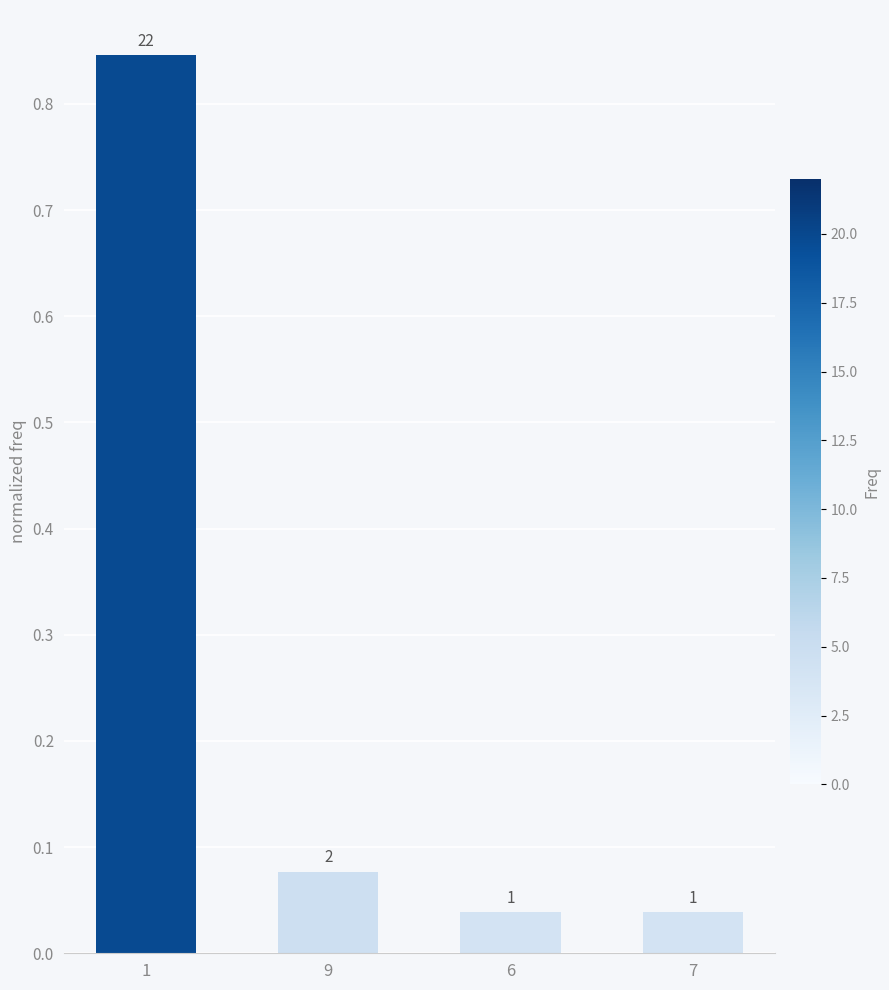

How many bars are there in total?

4